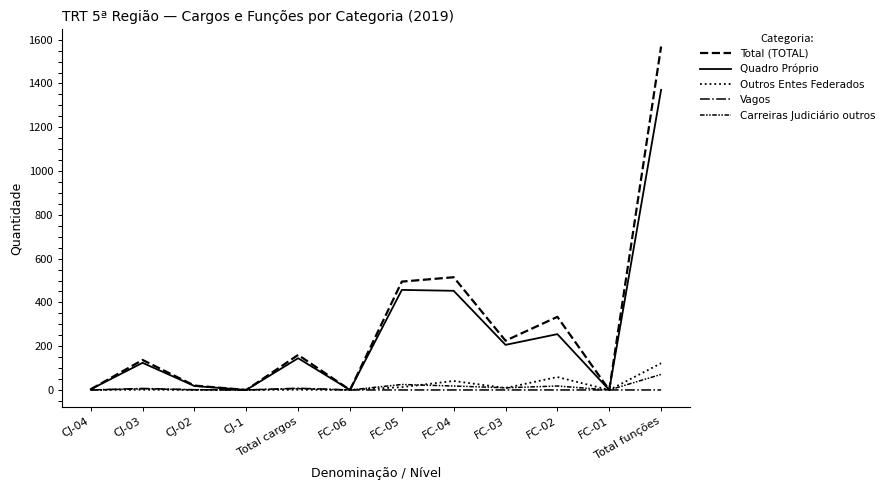

True or false: Outros Entes Federados and Total (TOTAL) intersect in this chart.

False